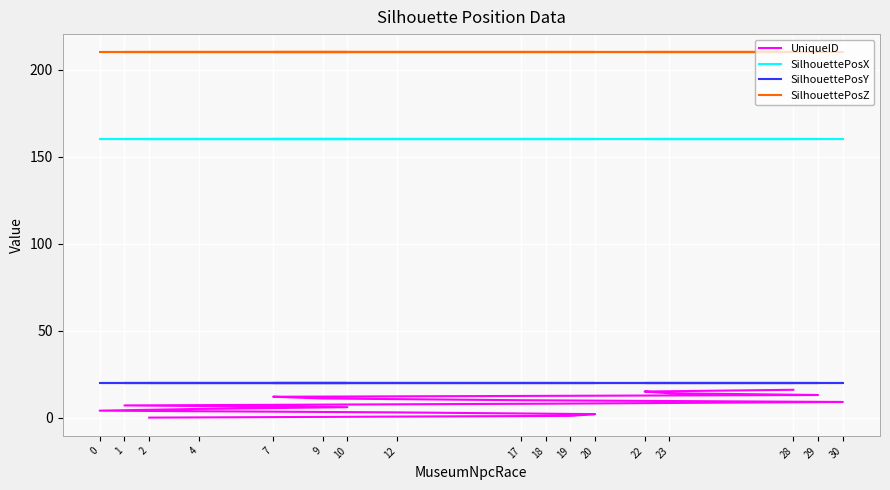

Rank the series by their maximum value, from lowest to highest.

UniqueID, SilhouettePosY, SilhouettePosX, SilhouettePosZ